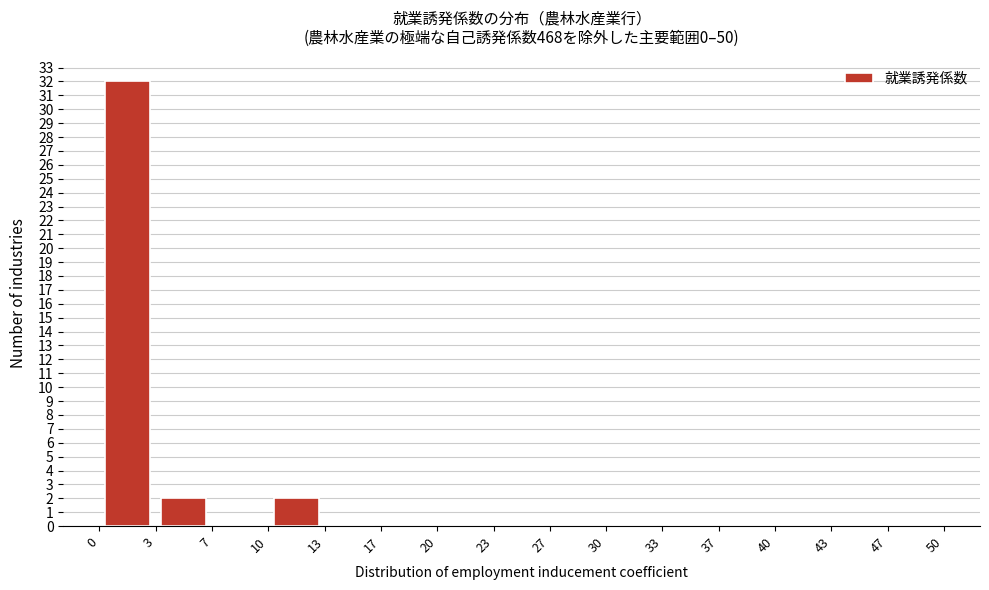

Reading left to right, transcribe this chart: for each bar, give the range it covers on the x-axis and its height. The values are not printed on the chart, so give them approximately, as read against the axis.

0 to 3: 32
3 to 7: 2
7 to 10: 0
10 to 13: 2
13 to 17: 0
17 to 20: 0
20 to 23: 0
23 to 27: 0
27 to 30: 0
30 to 33: 0
33 to 37: 0
37 to 40: 0
40 to 43: 0
43 to 47: 0
47 to 50: 0